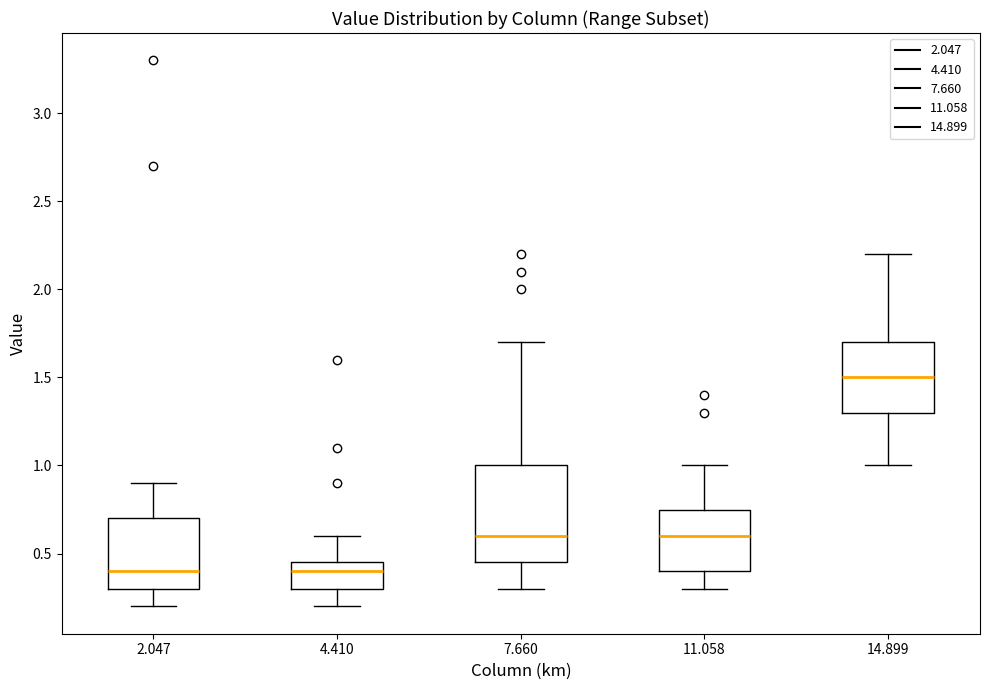

Reading left to right, read every box against the y-axis: the position of its median line, the range the box covers, and the ends of its whiskers. The values are not printed on the chart, so give them approximately, as read against the axis.

2.047: median 0.40, box 0.30 to 0.70, whiskers 0.20 to 0.90
4.410: median 0.40, box 0.30 to 0.45, whiskers 0.20 to 0.60
7.660: median 0.60, box 0.45 to 1.00, whiskers 0.30 to 1.70
11.058: median 0.60, box 0.40 to 0.75, whiskers 0.30 to 1.00
14.899: median 1.50, box 1.30 to 1.70, whiskers 1.00 to 2.20